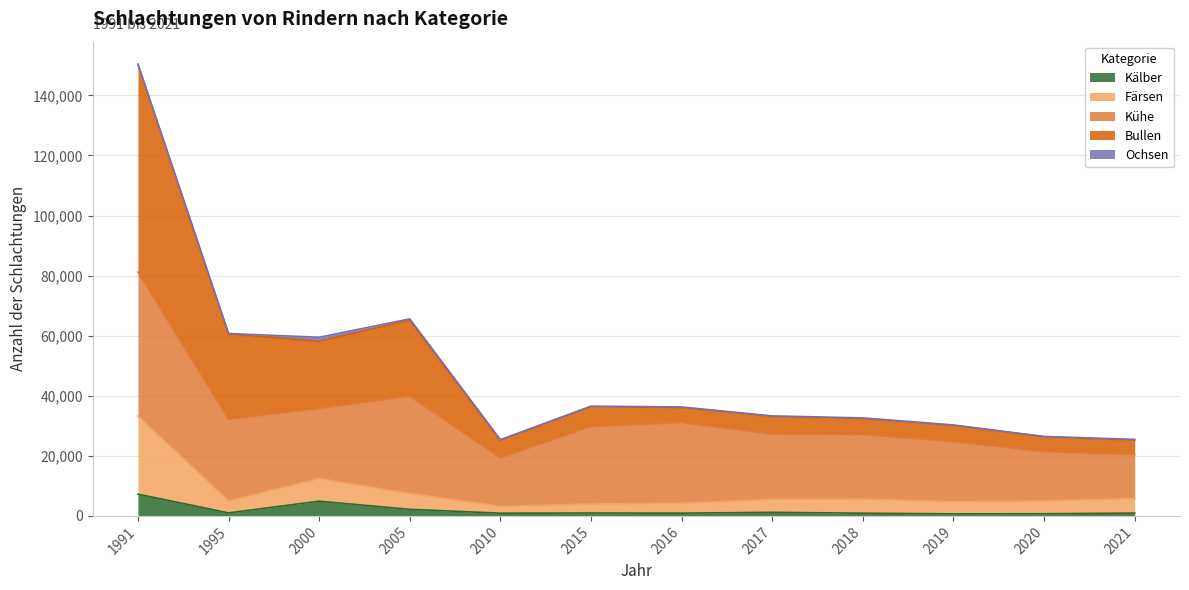

At which category is the sum across all series the highest?

1991